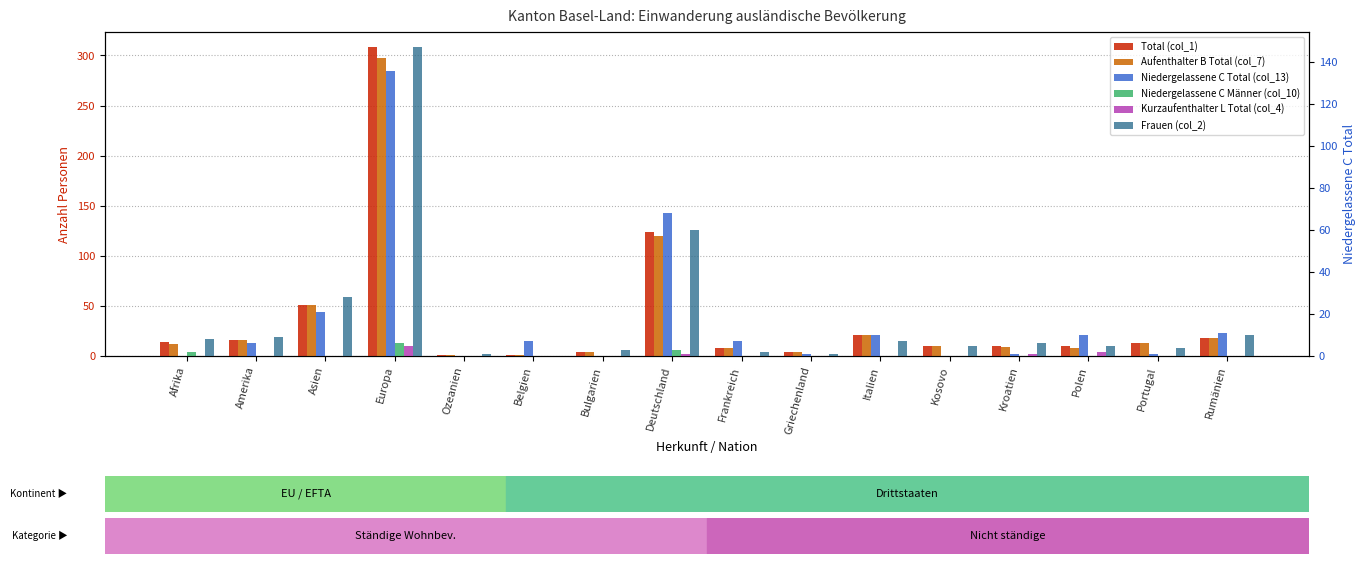

Is the value of Aufenthalter B Total (col_7) at Kroatien greater than the value of Kurzaufenthalter L Total (col_4) at Bulgarien?

Yes